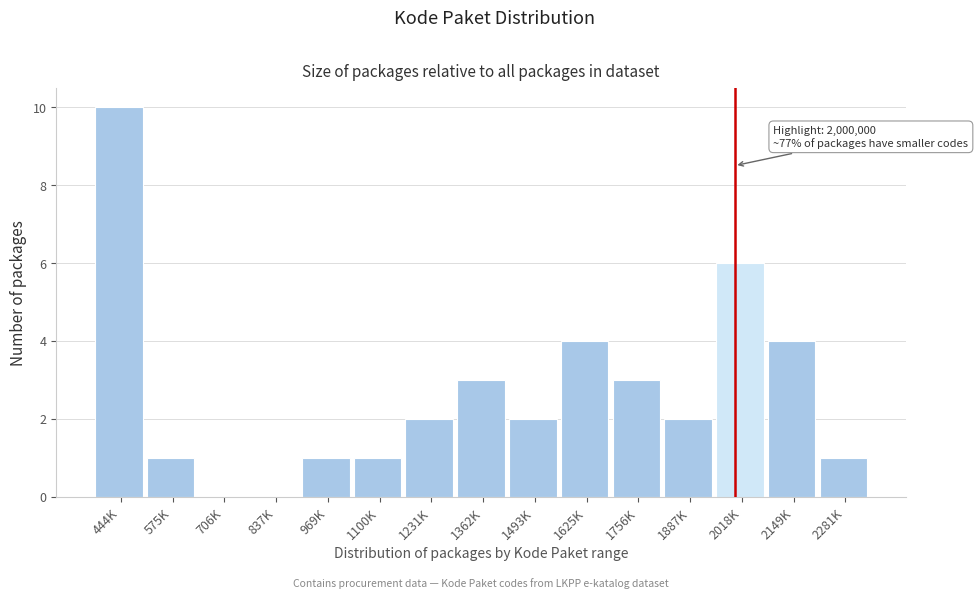

Reading left to right, transcribe all the data shown in this chart.

444K=10	575K=1	706K=0	837K=0	969K=1	1100K=1	1231K=2	1362K=3	1493K=2	1625K=4	1756K=3	1887K=2	2018K=6	2149K=4	2281K=1